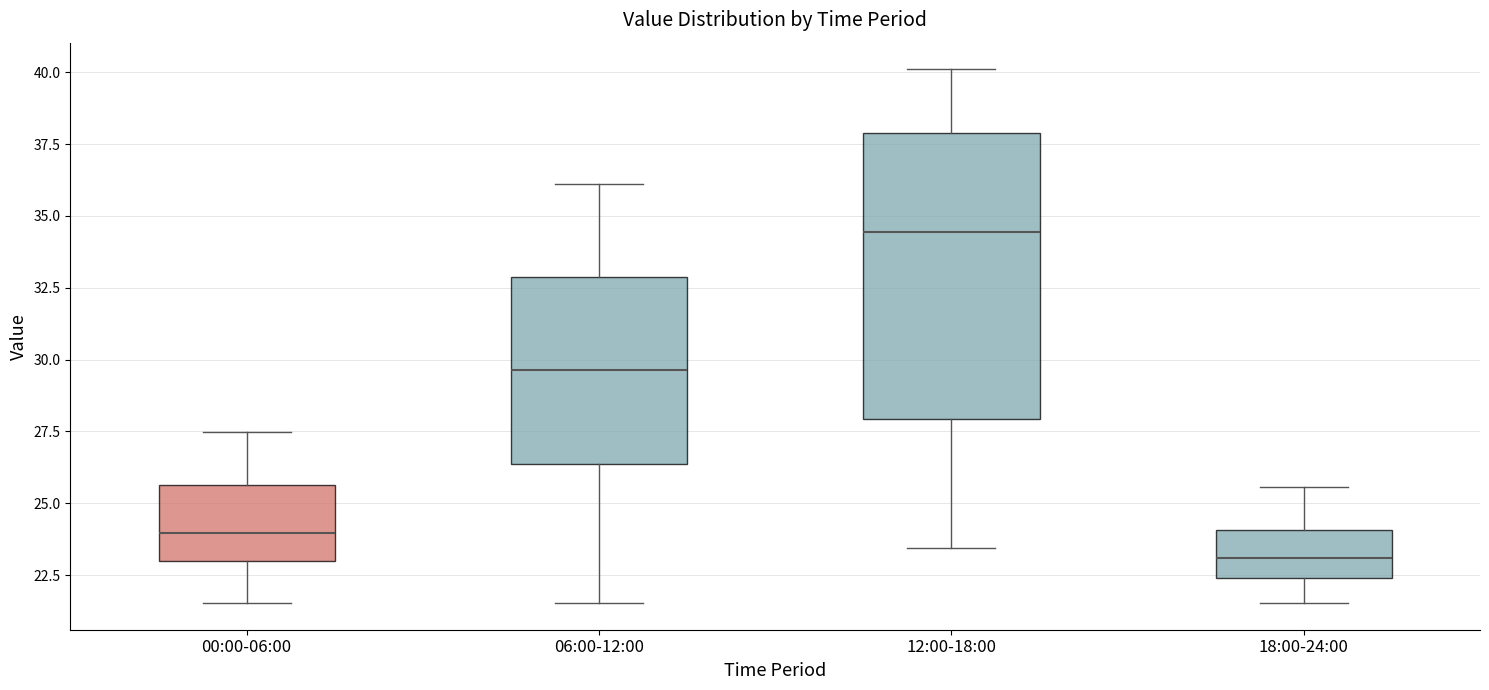

Where does the lower whisker of the box for 18:00-24:00 end on the y-axis? The values are not printed on the chart, so give them approximately, as read against the axis.

21.5